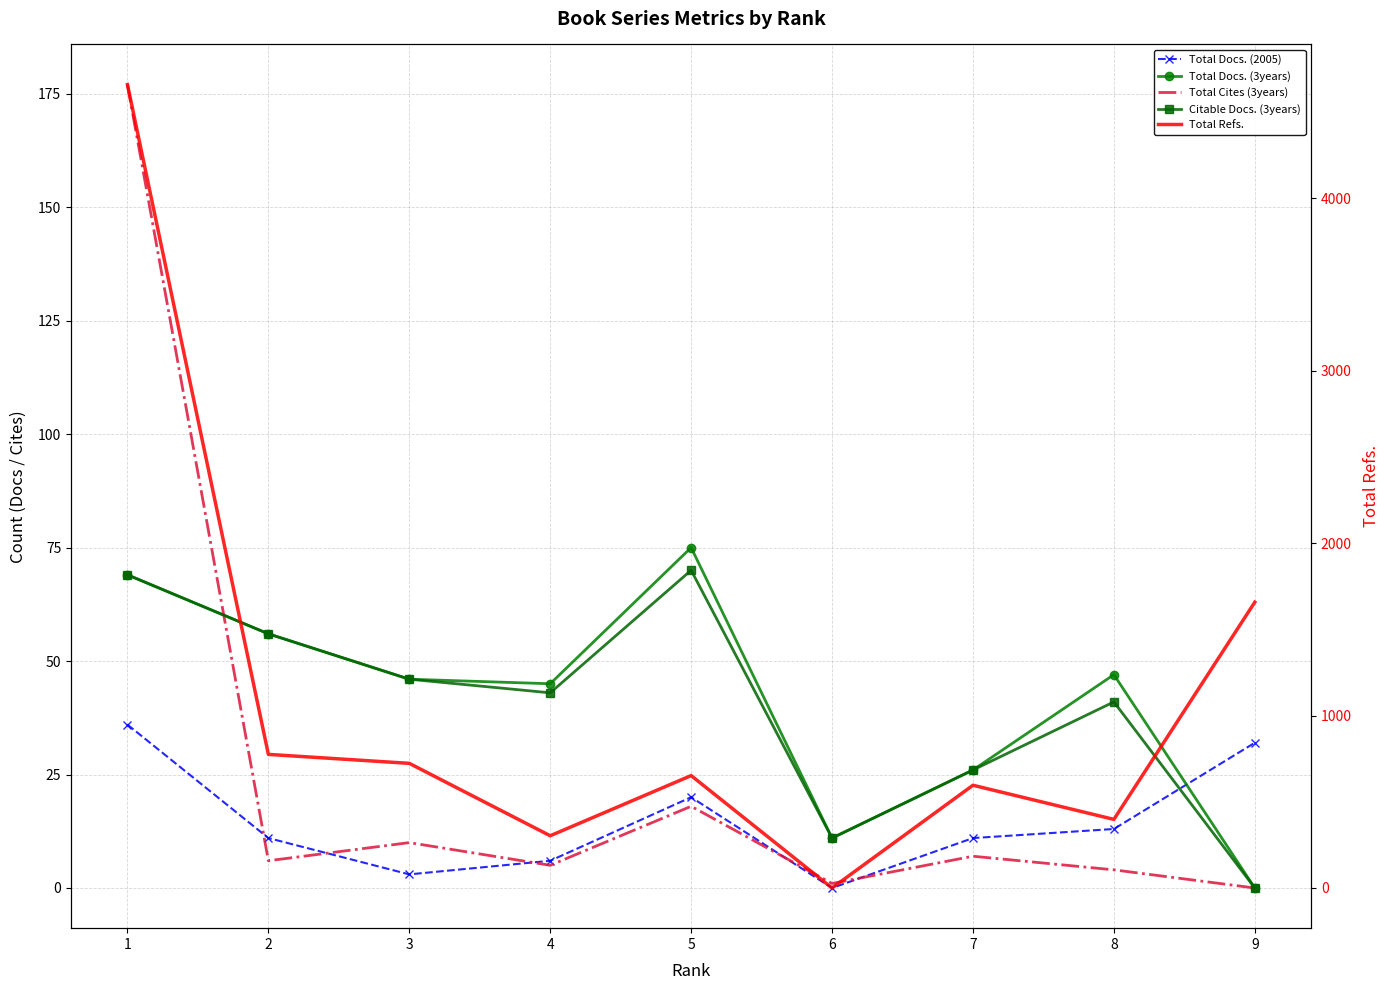

Is the value of Citable Docs. (3years) at 1 greater than the value of Total Cites (3years) at 8?

Yes